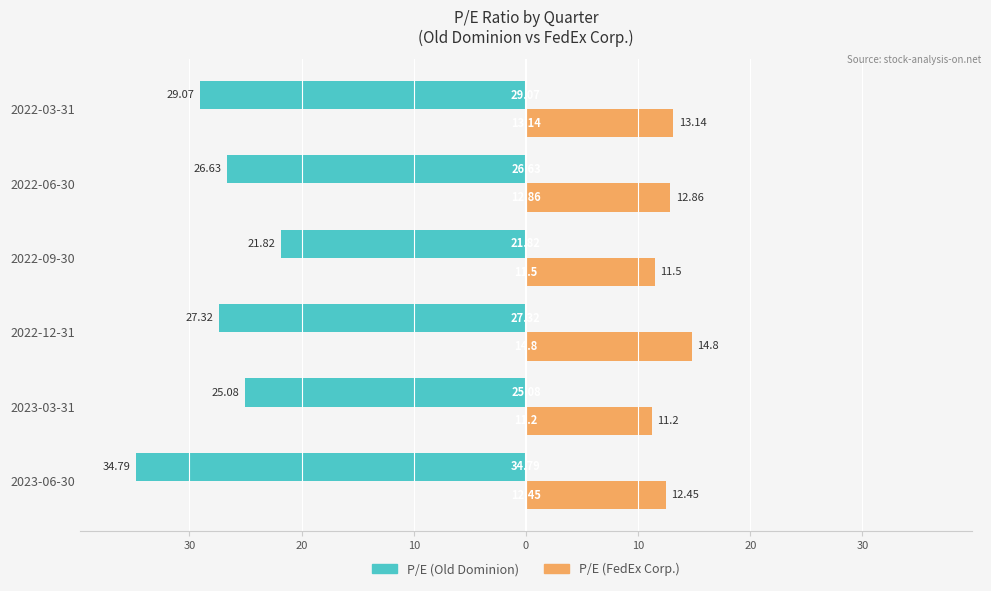

What are all the series names shown in the legend?

P/E (Old Dominion), P/E (FedEx Corp.)